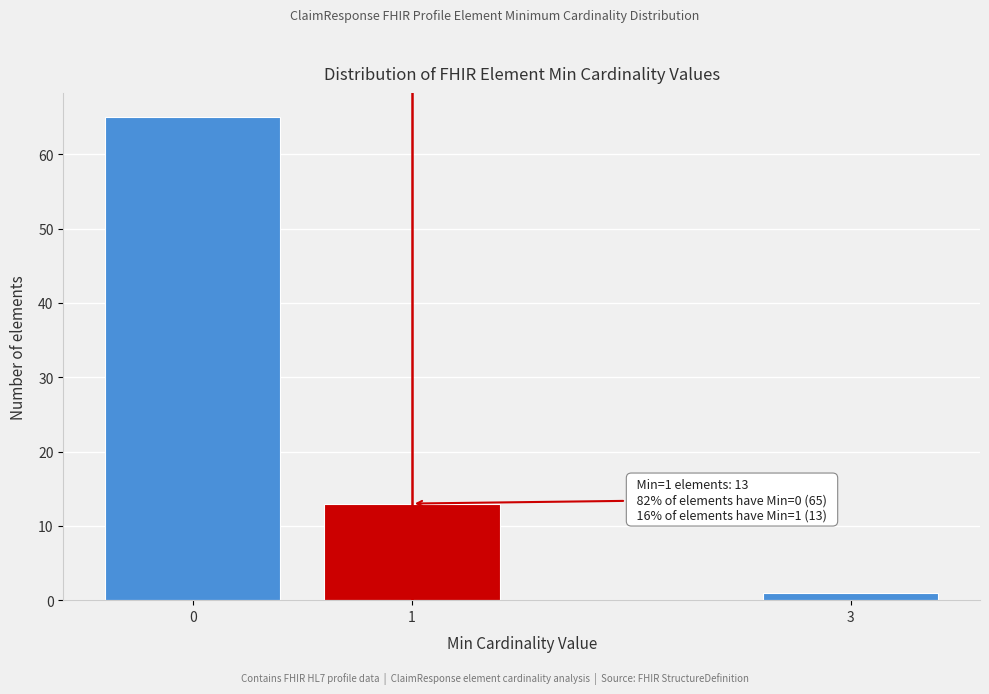

Reading right to left, list all the values displayed in this chart.

3=1	1=13	0=65